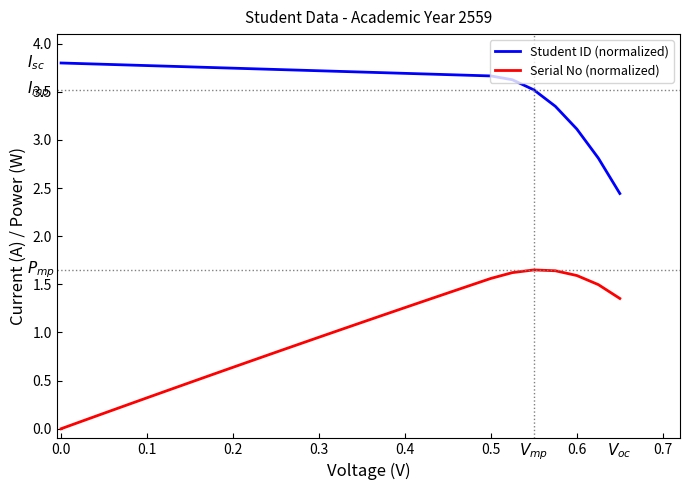

Which series has the largest total across all categories?

Student ID (normalized)